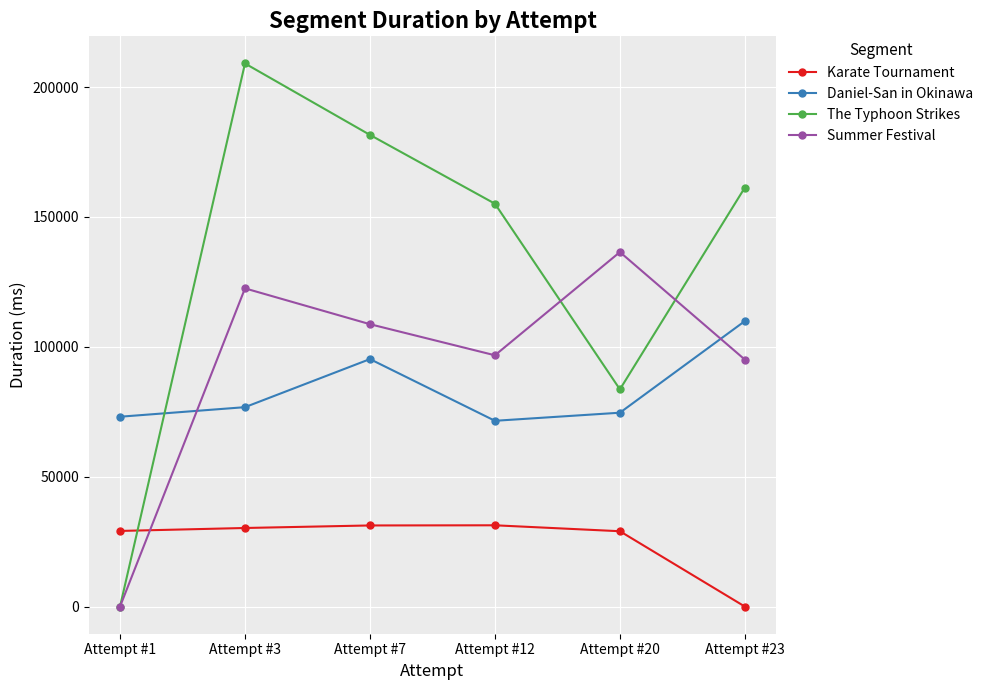

Which series has the widest spread of values?

The Typhoon Strikes